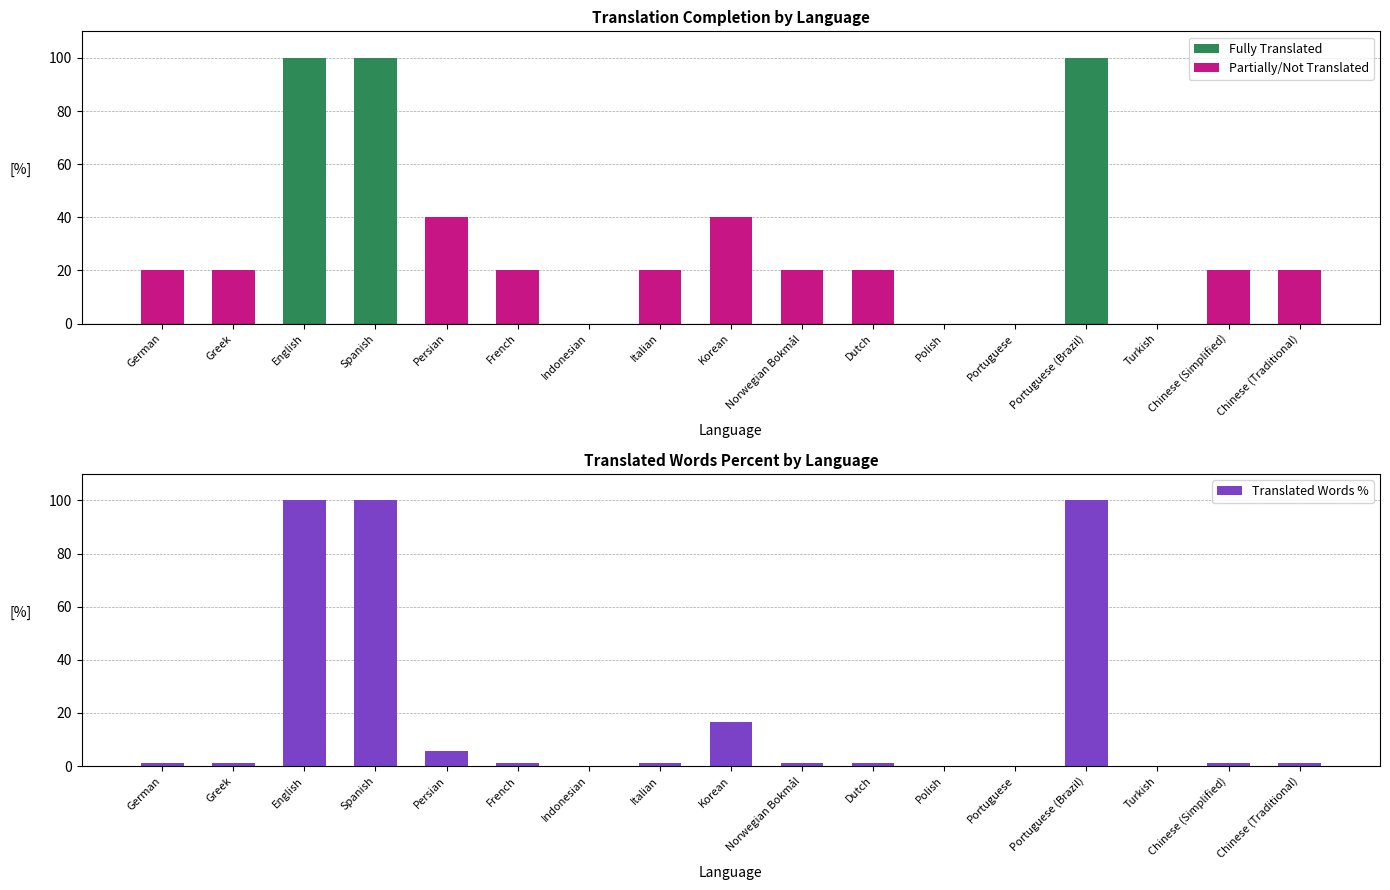

Reading left to right, list all the values displayed in this chart.

1.3	1.3	100.0	100.0	5.5	1.3	0.0	1.3	16.6	1.3	1.3	0.0	0.0	100.0	0.0	1.3	1.3